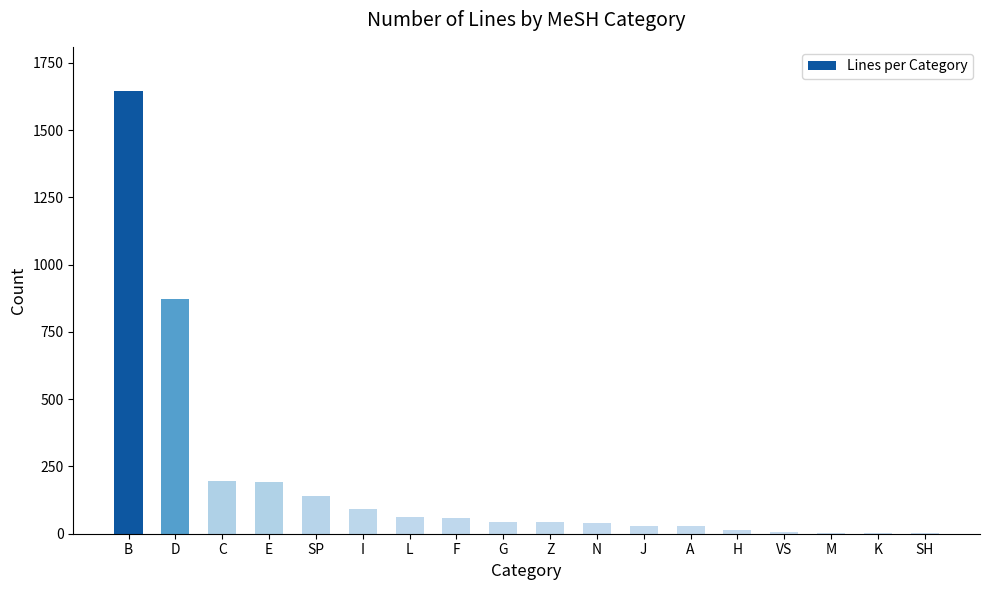

At which category does the chart reach its peak across all series?

B